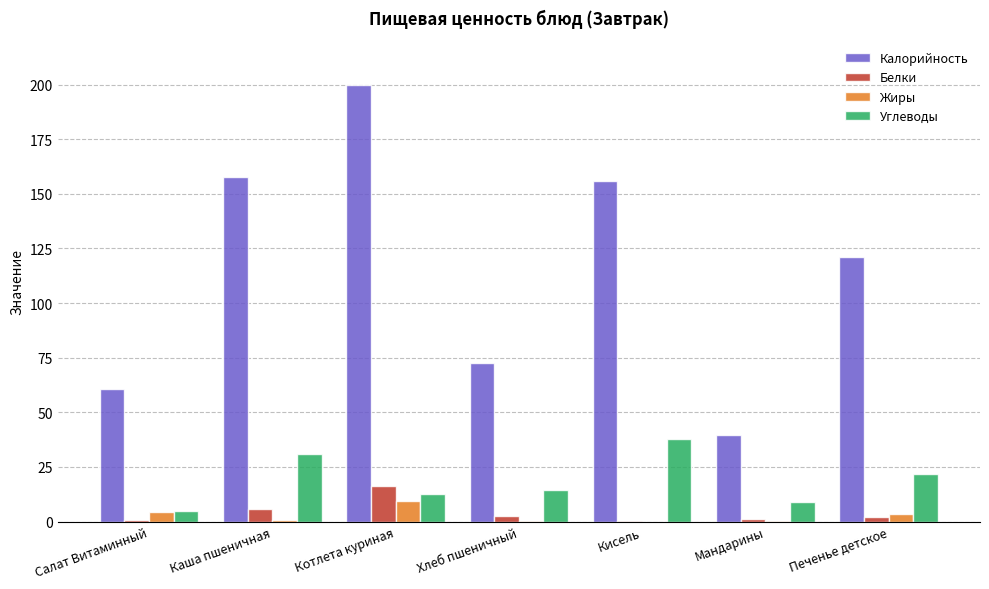

At which category is the sum across all series the highest?

Котлета куриная